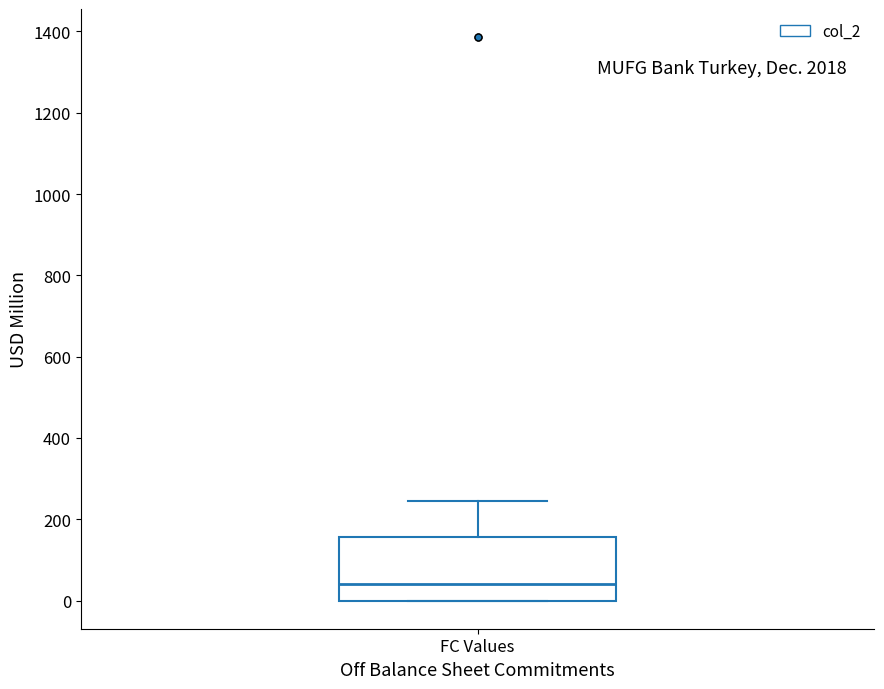

Where does the median line of the box for FC Values sit on the y-axis? The values are not printed on the chart, so give them approximately, as read against the axis.

40